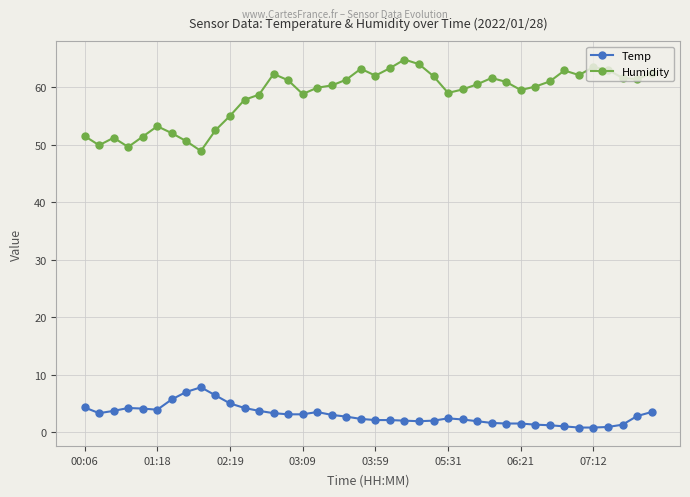

True or false: Humidity and Temp intersect in this chart.

False